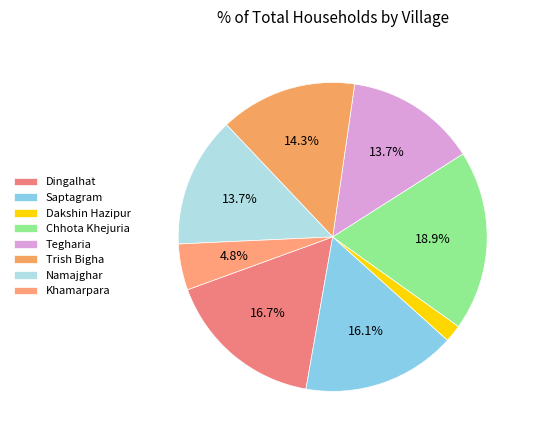

The Khamarpara slice represents 1% of the pie. True or false?

False